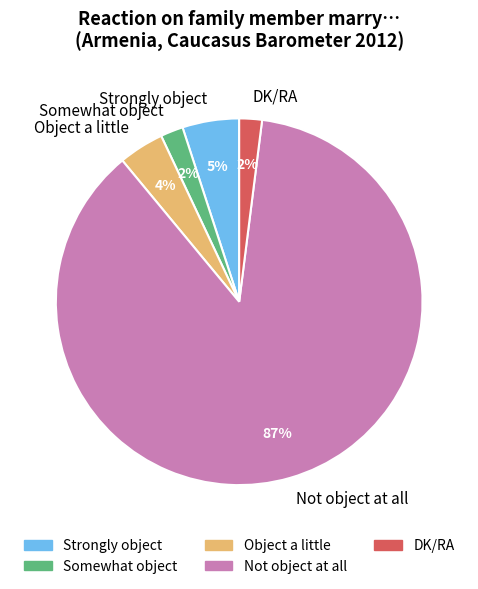

Between Somewhat object and Object a little, which is larger?

Object a little